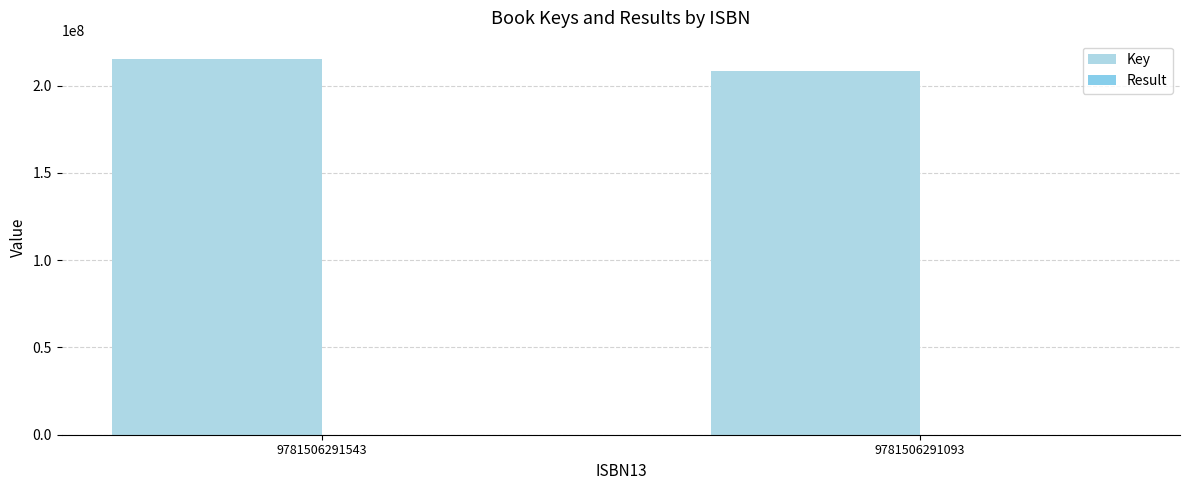

Count the Key values in the range 208259394 to 215000536.

2